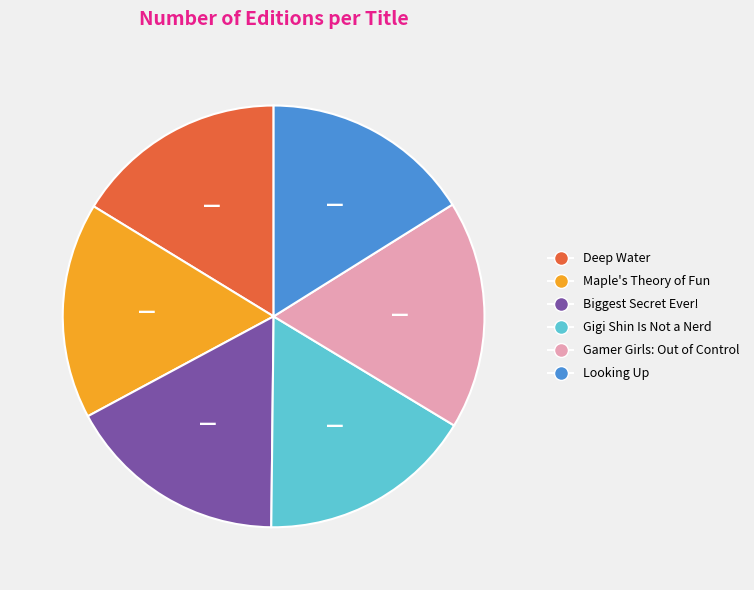

Does Biggest Secret Ever! account for over 50% of the chart?

No